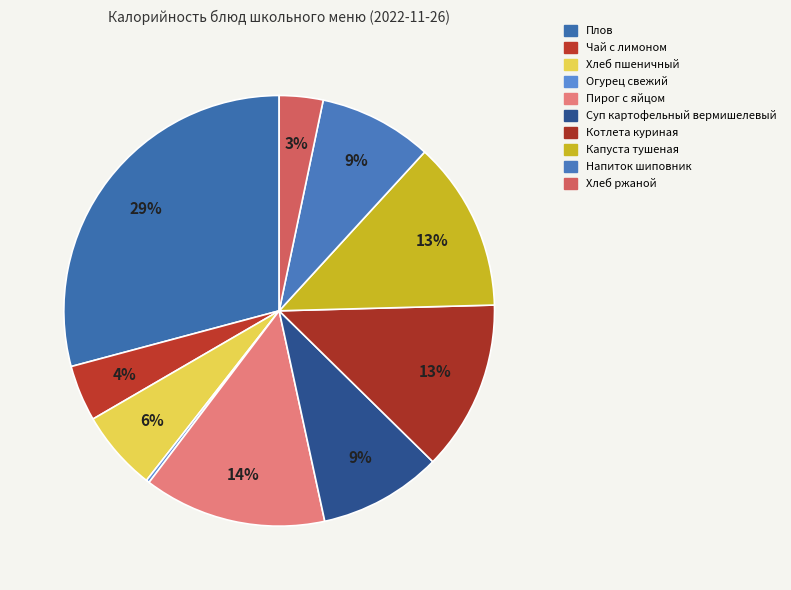

Is it true that Котлета куриная is 23% of the pie?

False